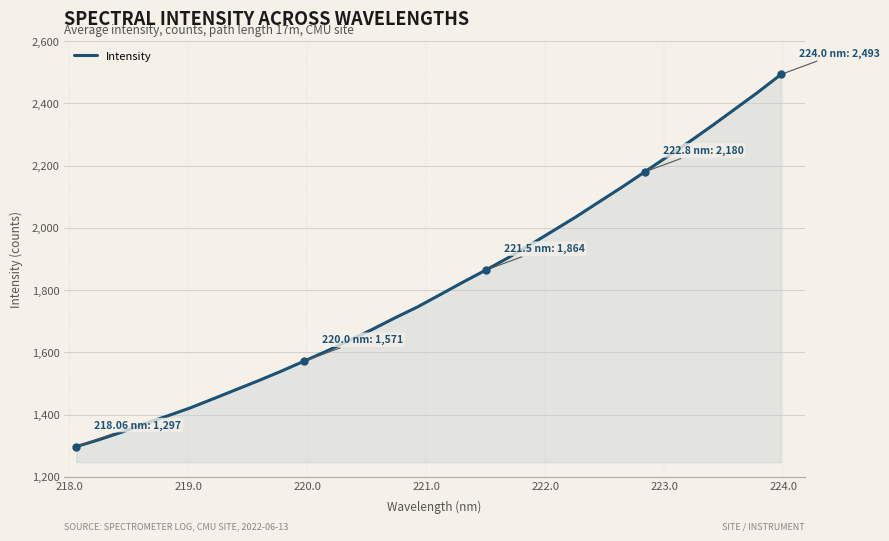

What is the maximum value shown in the chart?

2493.2